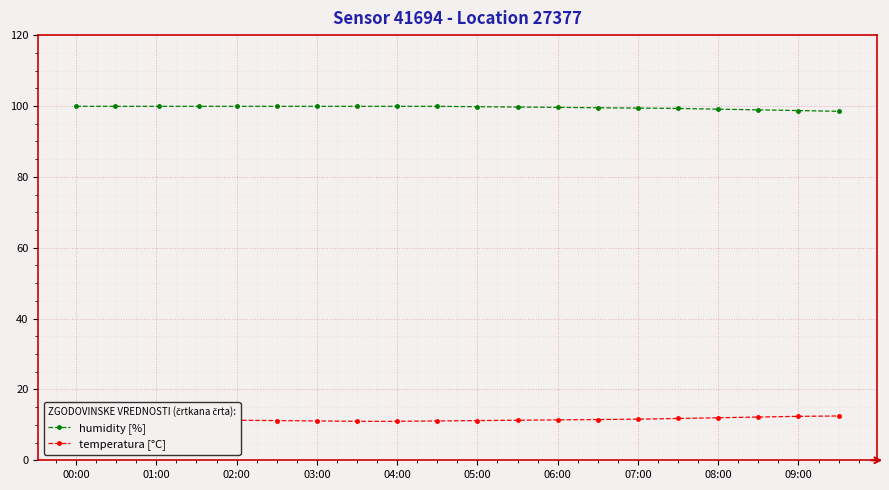

At how many categories does at least one series exceed 56?

20